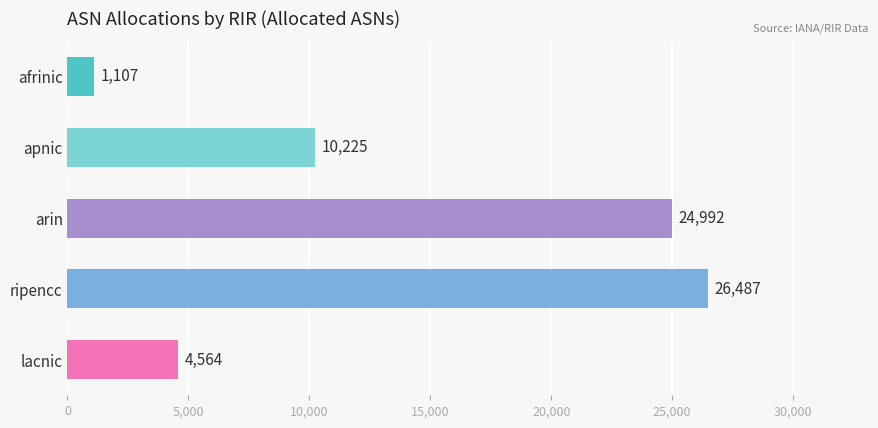

What is the label of the 3rd bar from the top?

arin